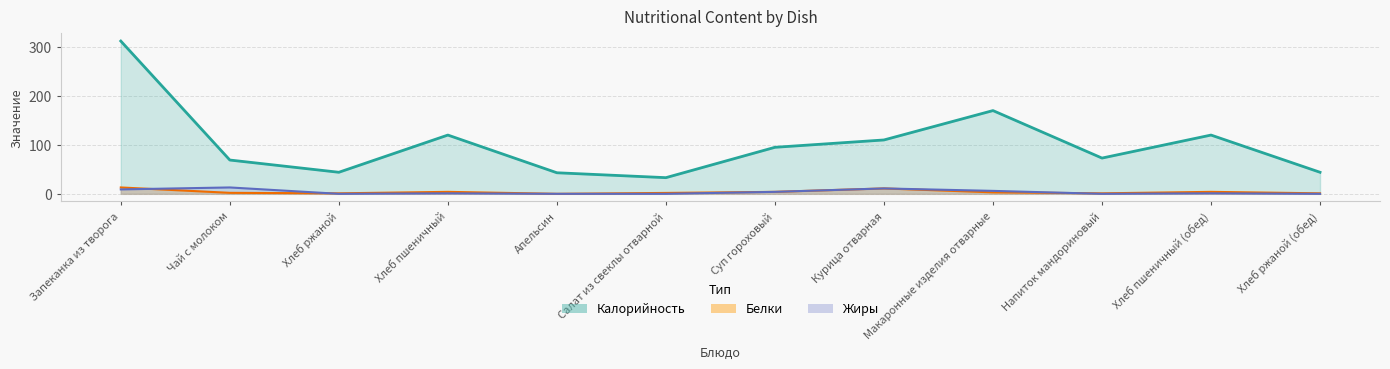

Which category has the lowest value in the Белки series?

Апельсин